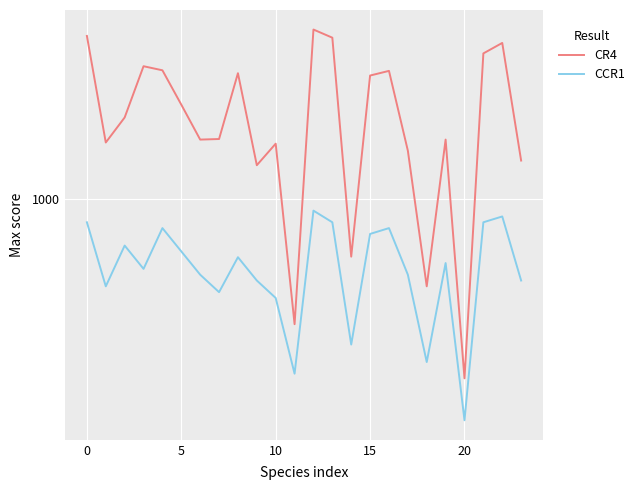

What is the highest value of the CR4 series?

1291